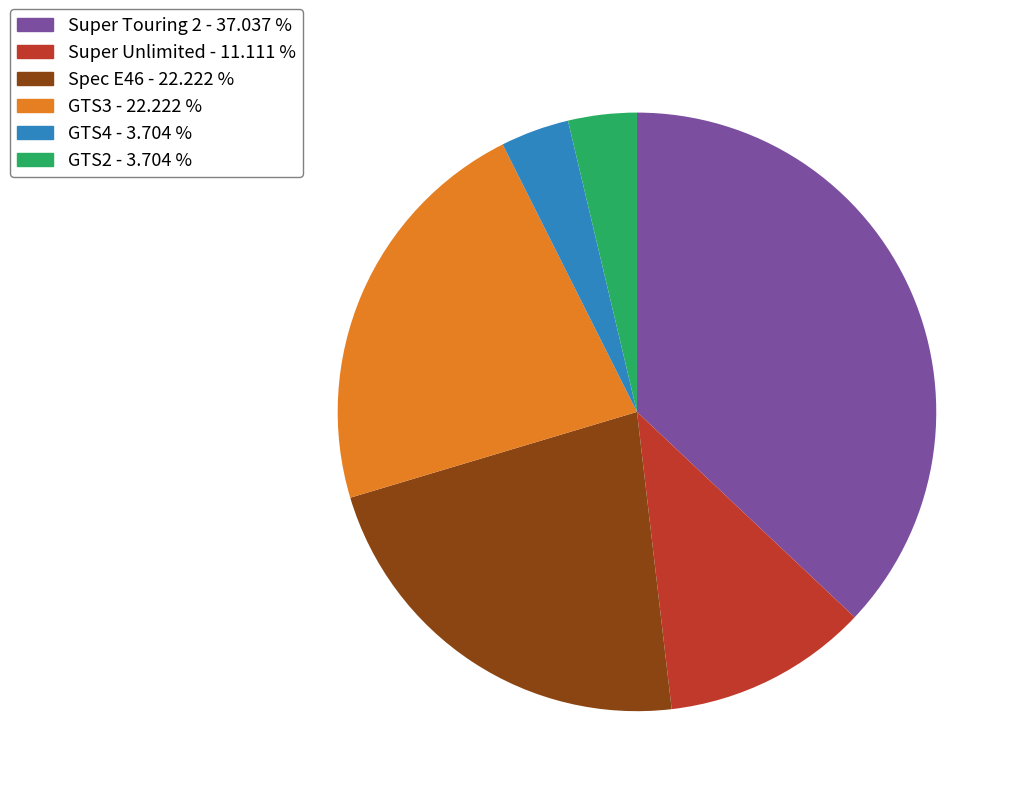

Combined, do Super Touring 2 and GTS4 account for over 50%?

No